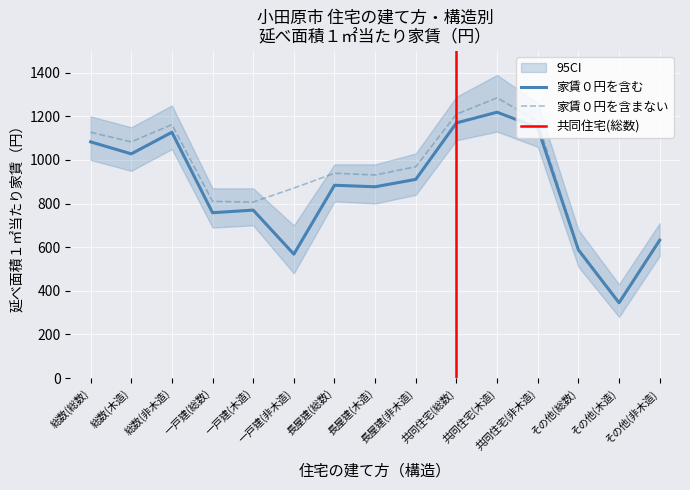

The 家賃０円を含まない series shows 239 at その他(木造). True or false?

False